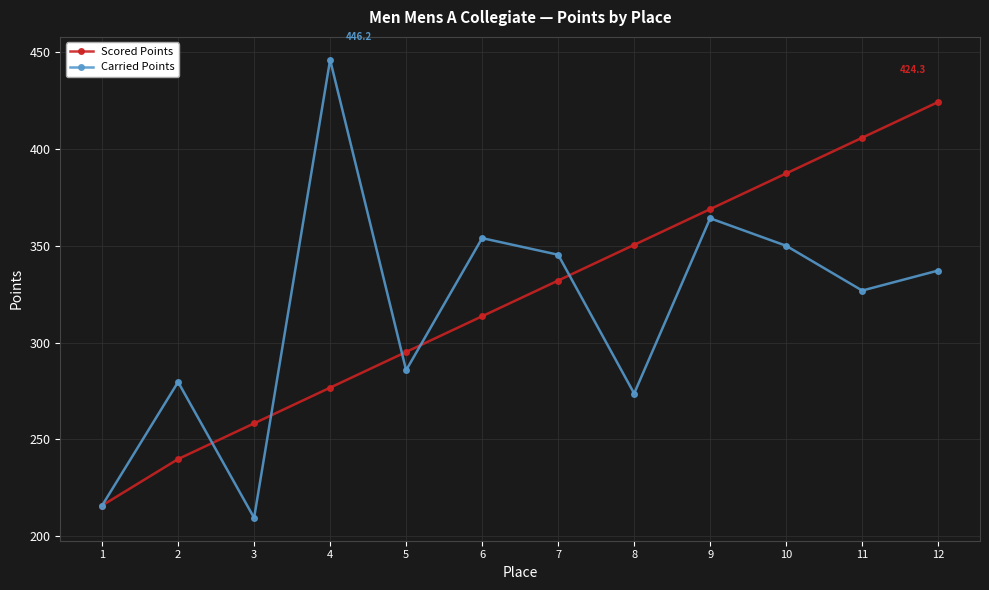

What are all the series names shown in the legend?

Scored Points, Carried Points